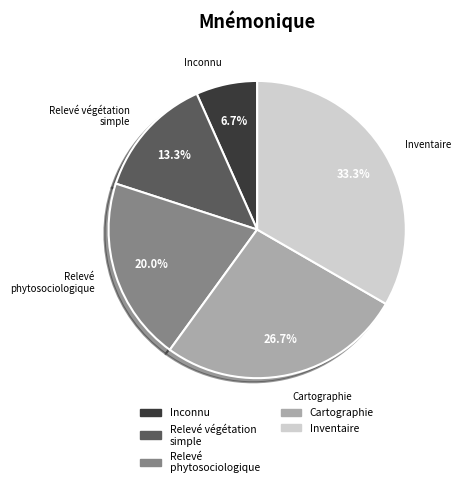

Is it true that Relevé phytosociologique is 12% of the pie?

False